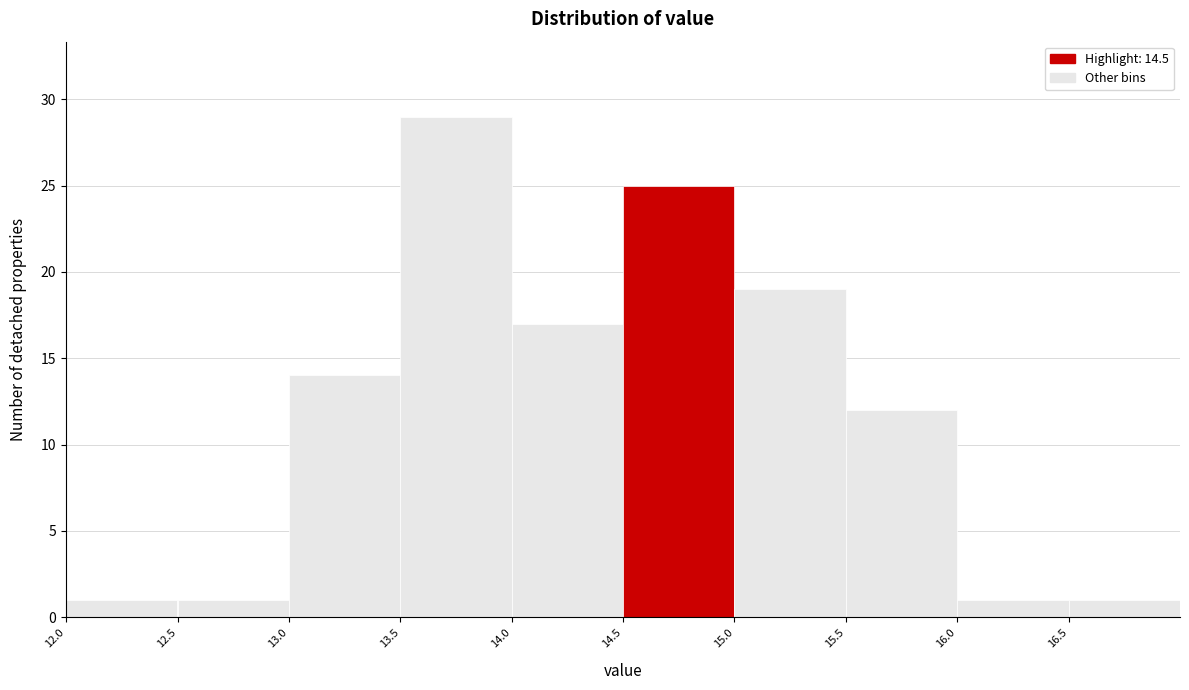

How tall is the bar that spans 14.0 to 14.5 on the x-axis? The values are not printed on the chart, so give them approximately, as read against the axis.

17